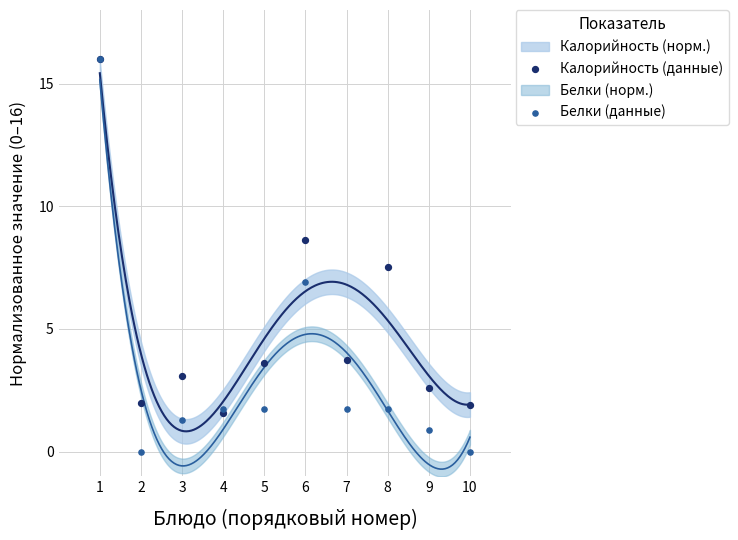

Which series reaches the minimum Y coordinate?

Белки (данные)